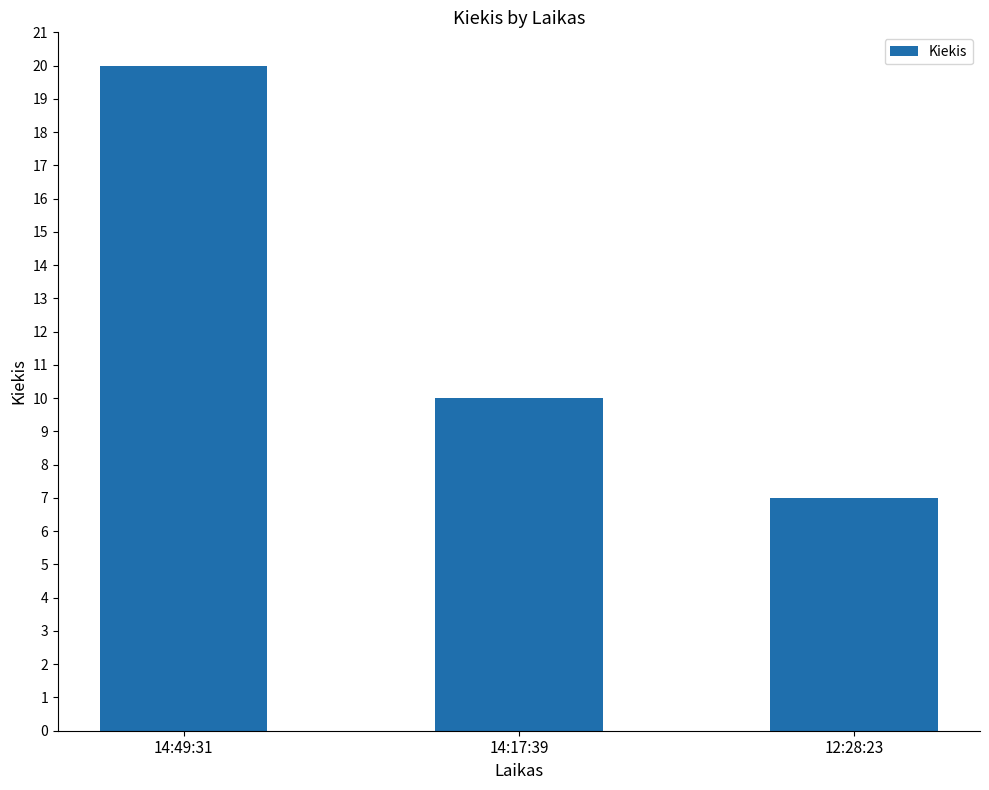

What position from the right is 12:28:23?

1